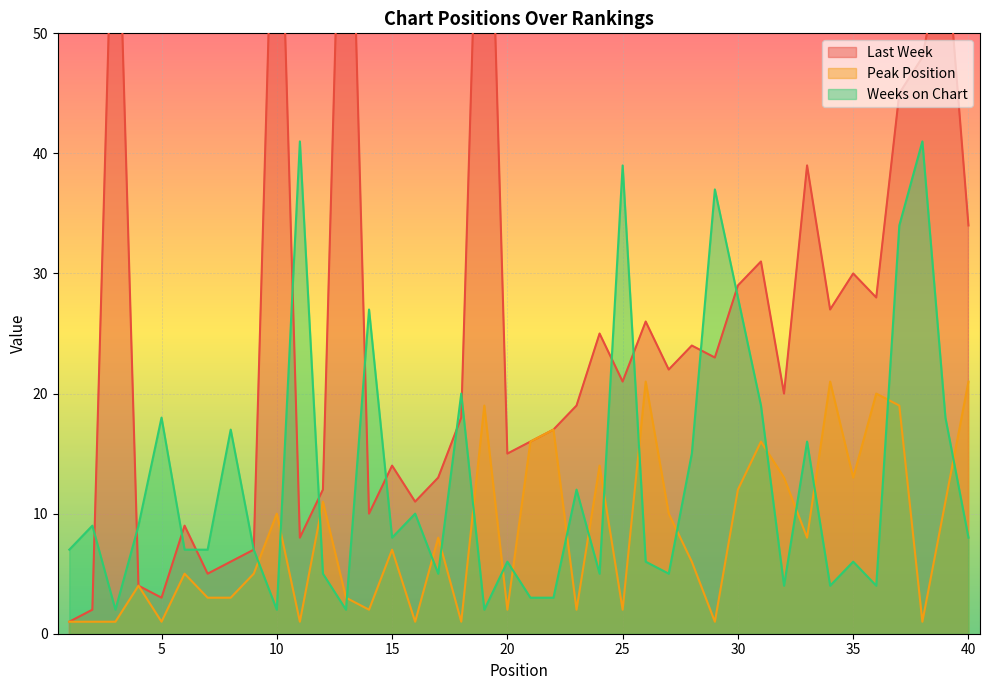

At which category is the sum across all series the highest?

19